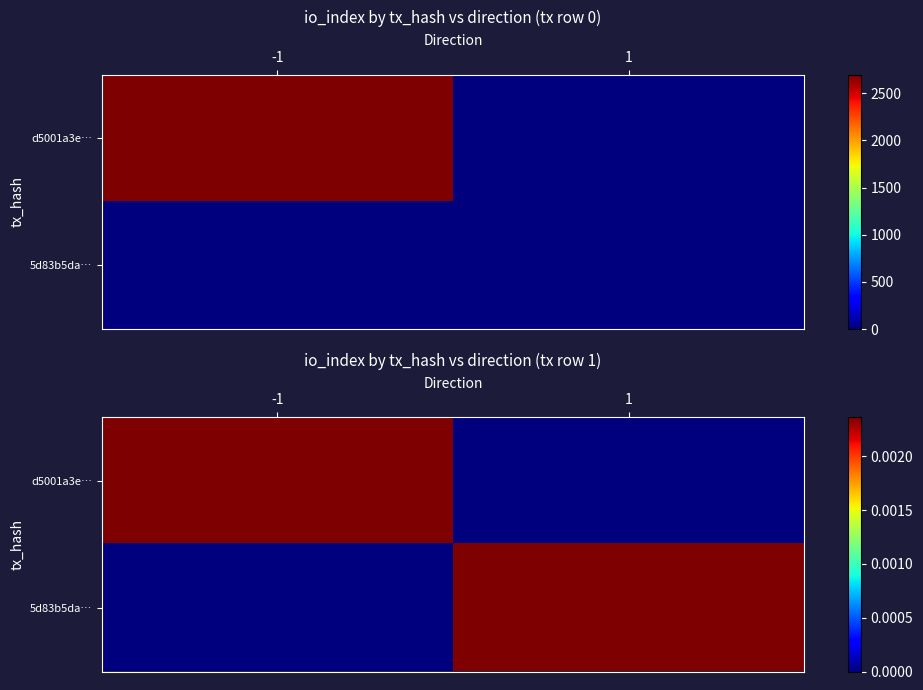

Which series changed the most between -1 and 1?

d5001a3e…